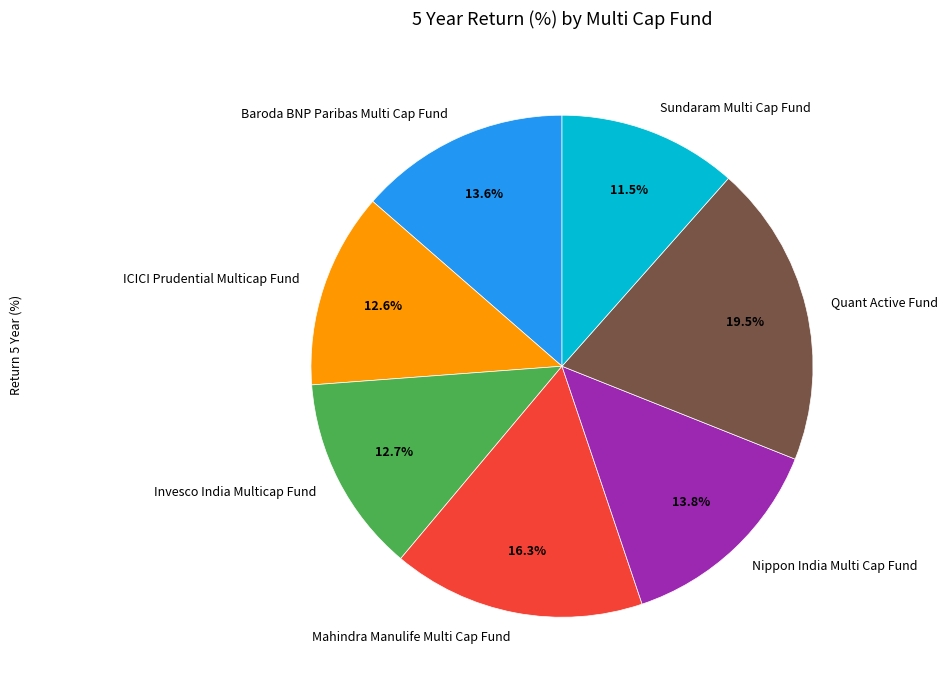

To the nearest percent, what is the difference between the Invesco India Multicap Fund and Quant Active Fund slice percentages?

7%